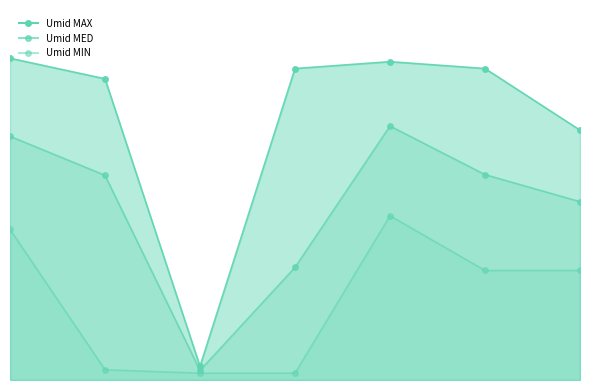

Is the value of Umid MIN at 2020-08-26 greater than the value of Umid MED at 2020-08-29?

No